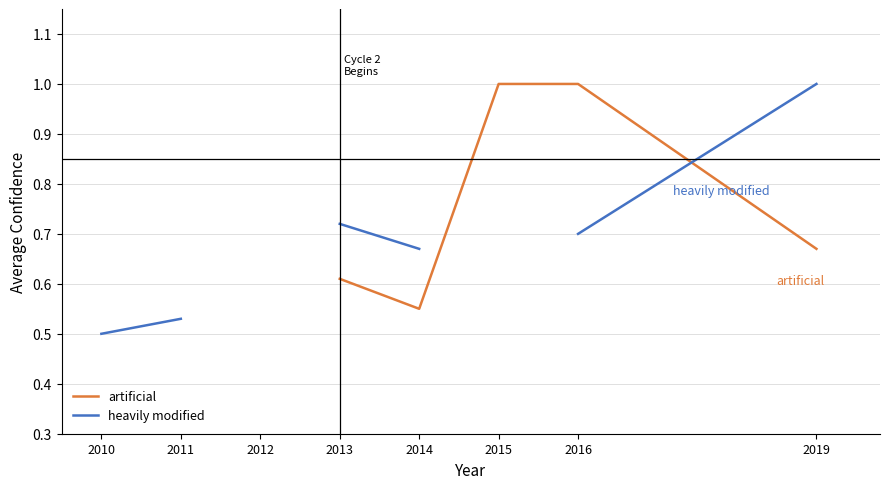

Rank the series by their average value, from highest to lowest.

artificial, heavily modified